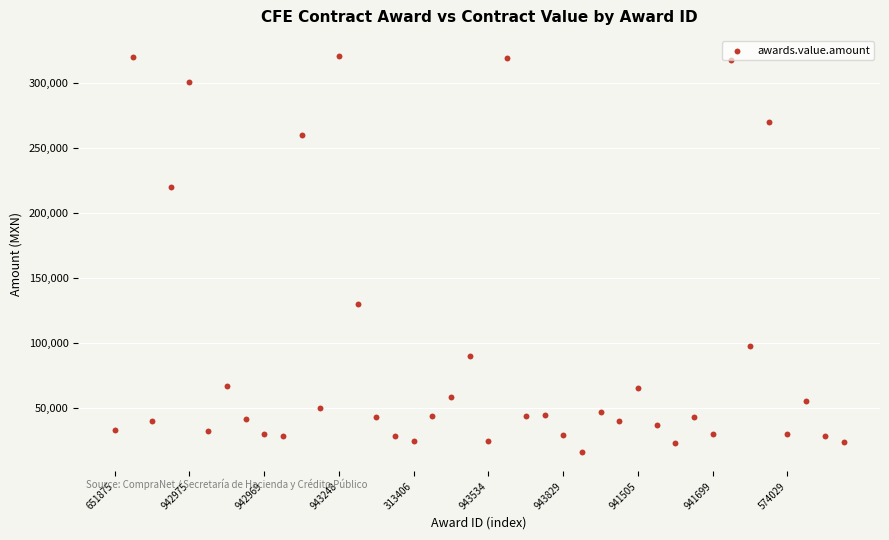

What Y value in the scatter plot is closest to 168860?

130000.0